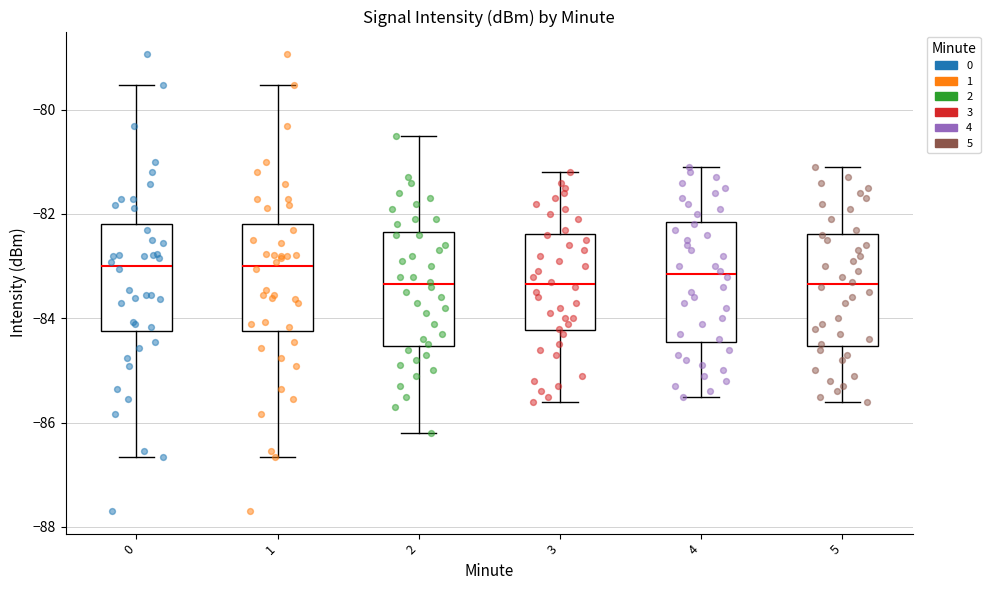

Where does the median line of the box at x = 2 sit on the y-axis? The values are not printed on the chart, so give them approximately, as read against the axis.

-83.4